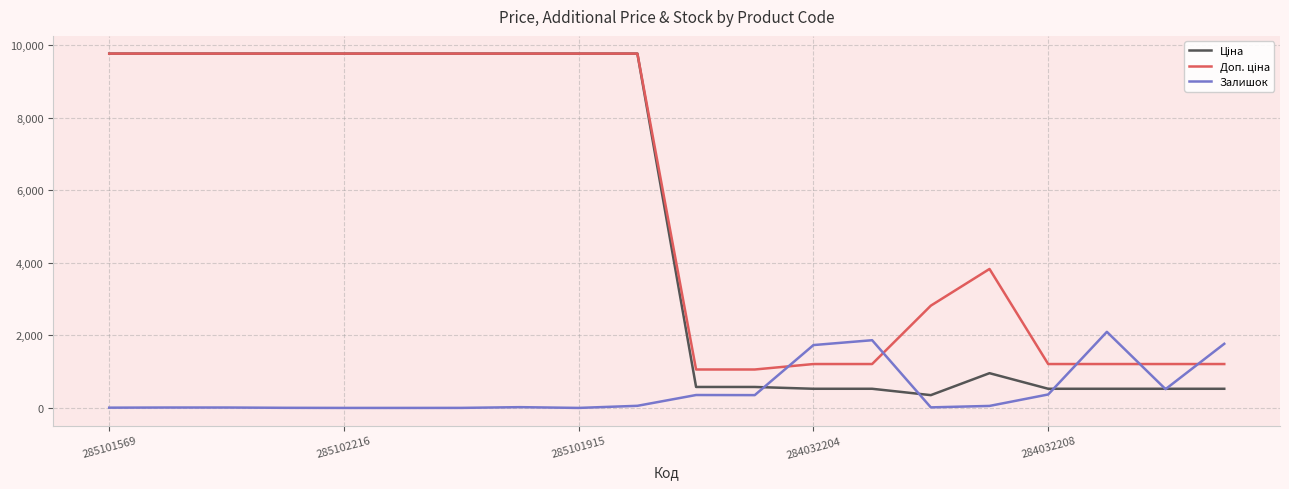

What is the maximum value for Залишок?

2099.0